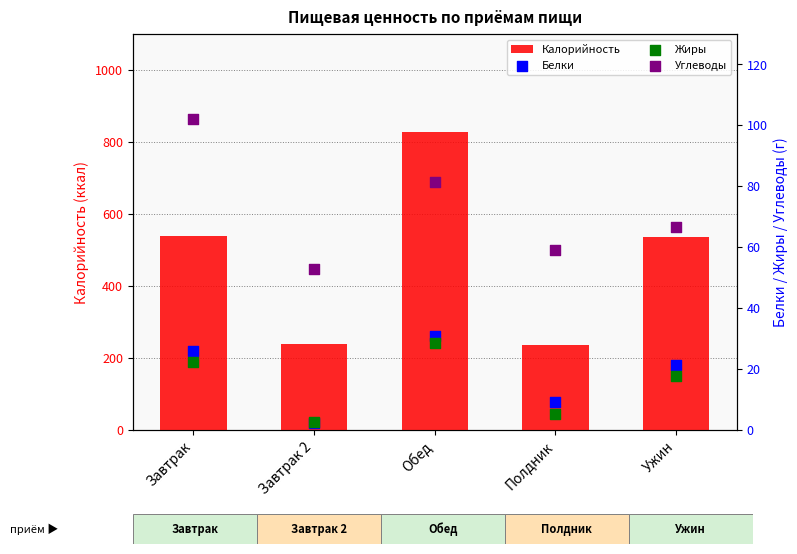

What is the total value across all series at Завтрак?

689.1